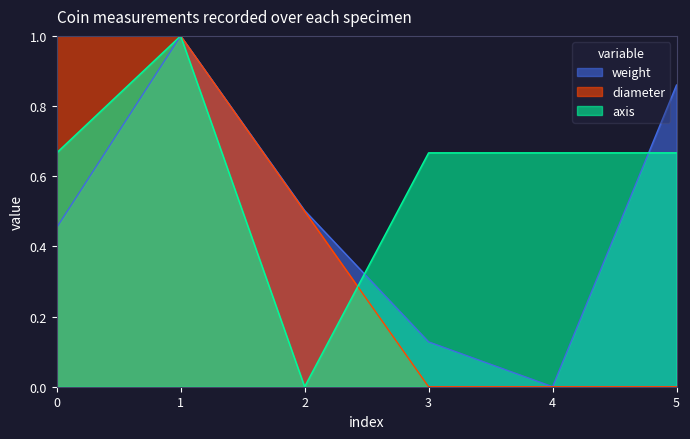

How many lines are shown in the chart?

3